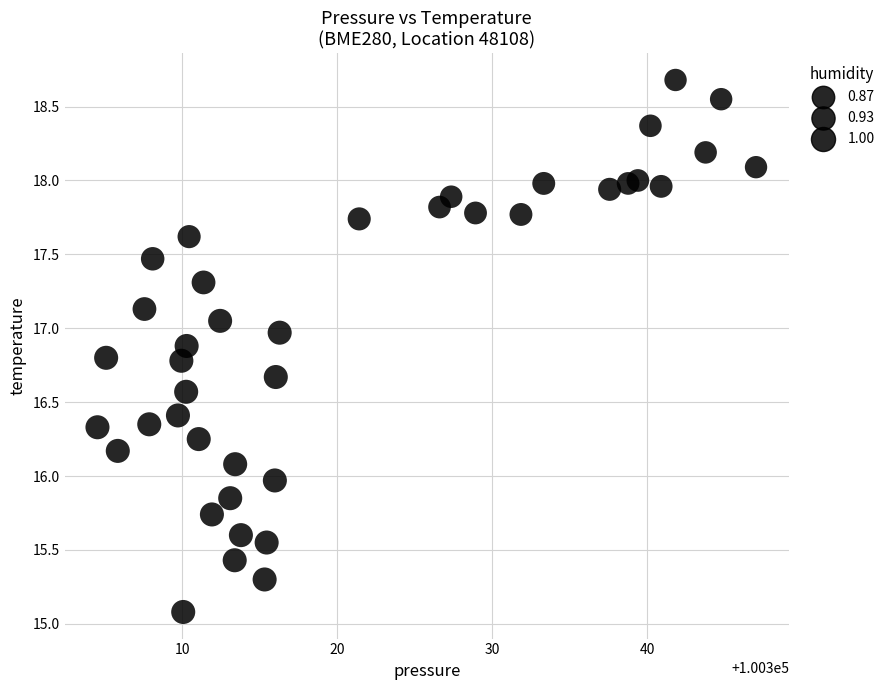

What is the range of X values (max minus min)?

42.5